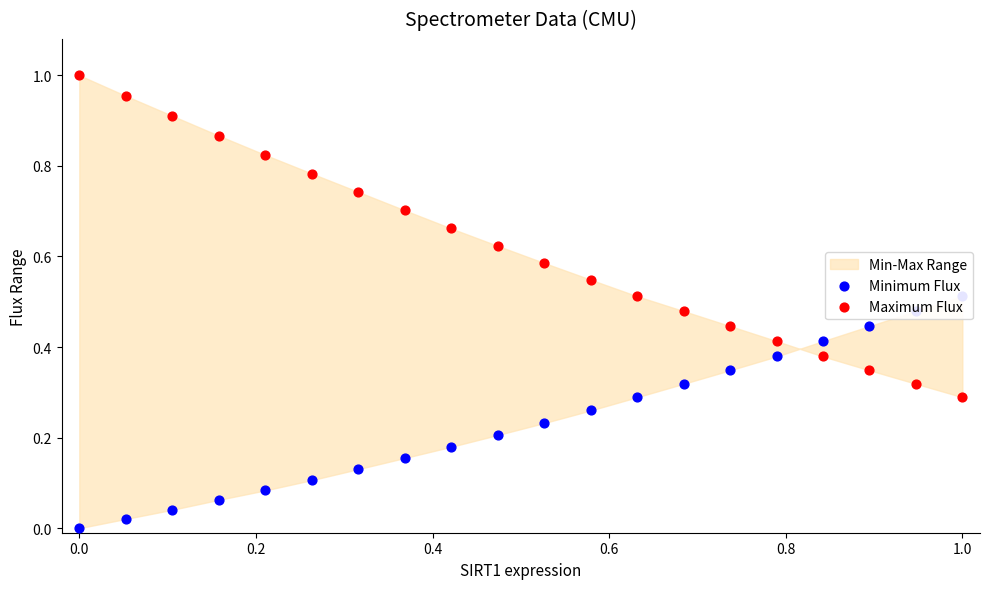

Which series reaches the minimum Y coordinate?

Minimum Flux